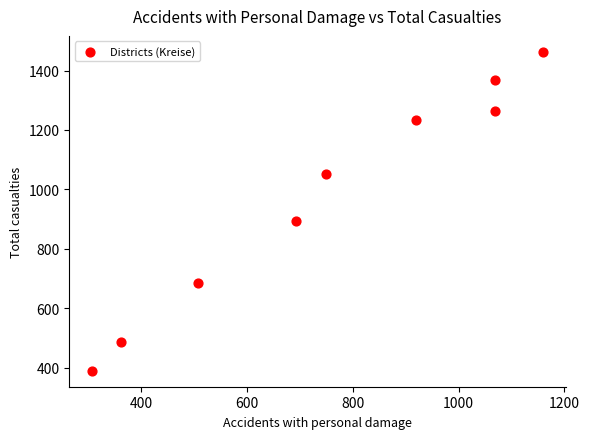

What is the average X value?

760